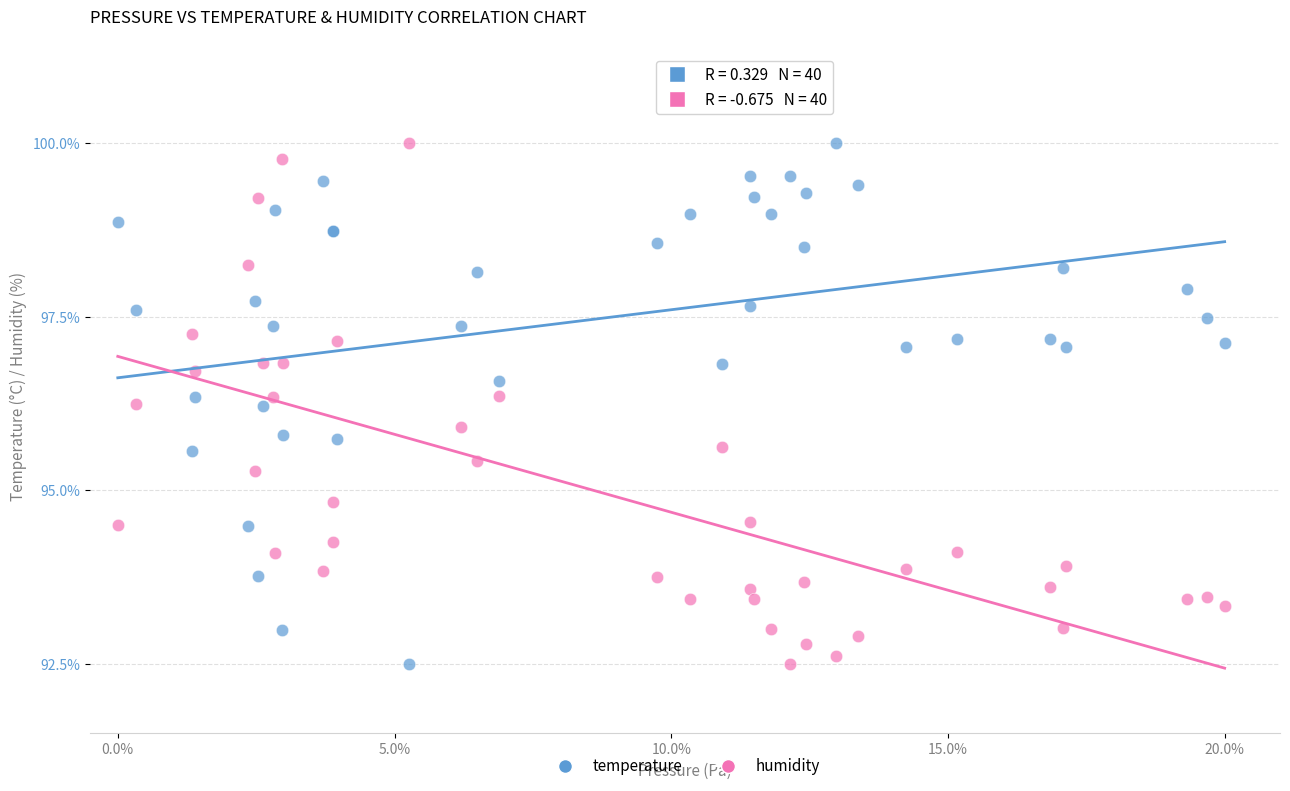

What is the X range (max minus min) for the scatter plot?

20.0